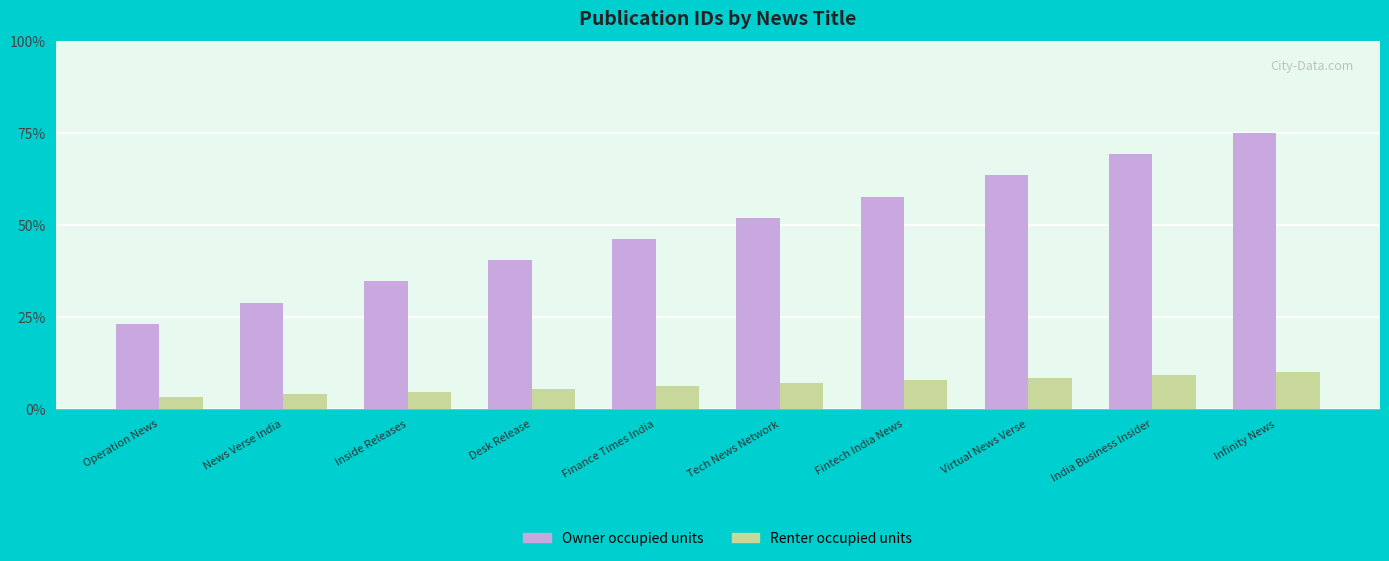

What is the difference between the highest and lowest values at India Business Insider?

60.0